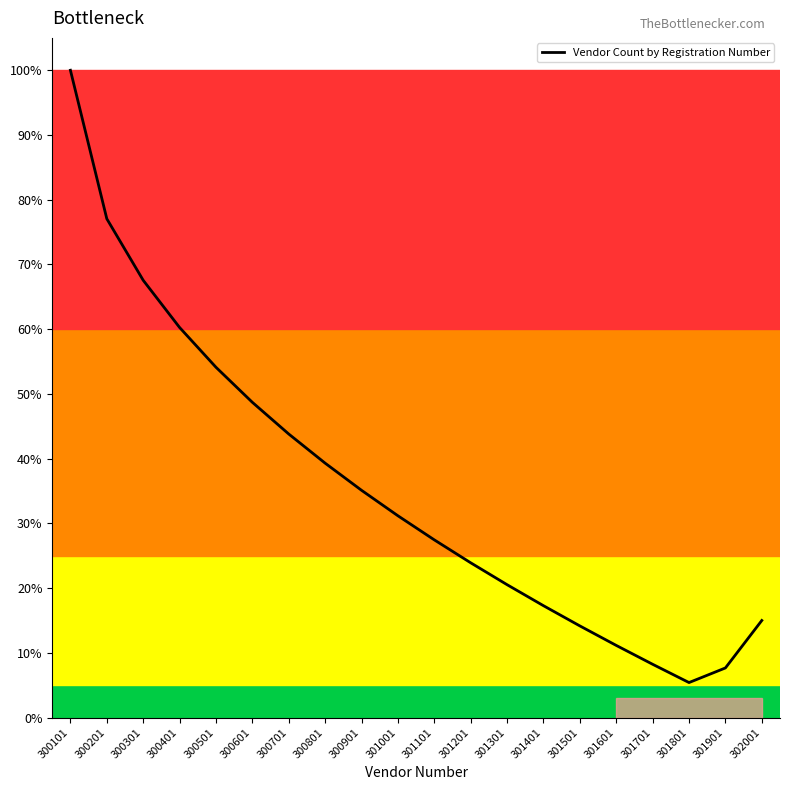

What is the minimum value shown in the chart?

0.1